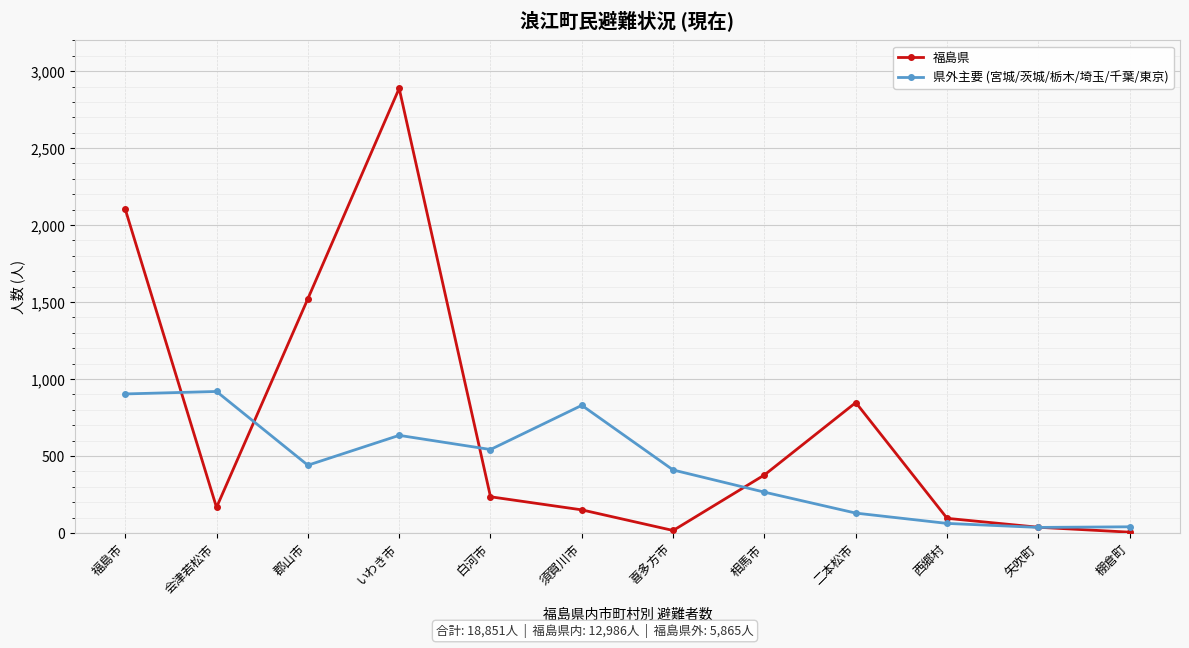

Rank the series by their maximum value, from lowest to highest.

県外主要 (宮城/茨城/栃木/埼玉/千葉/東京), 福島県